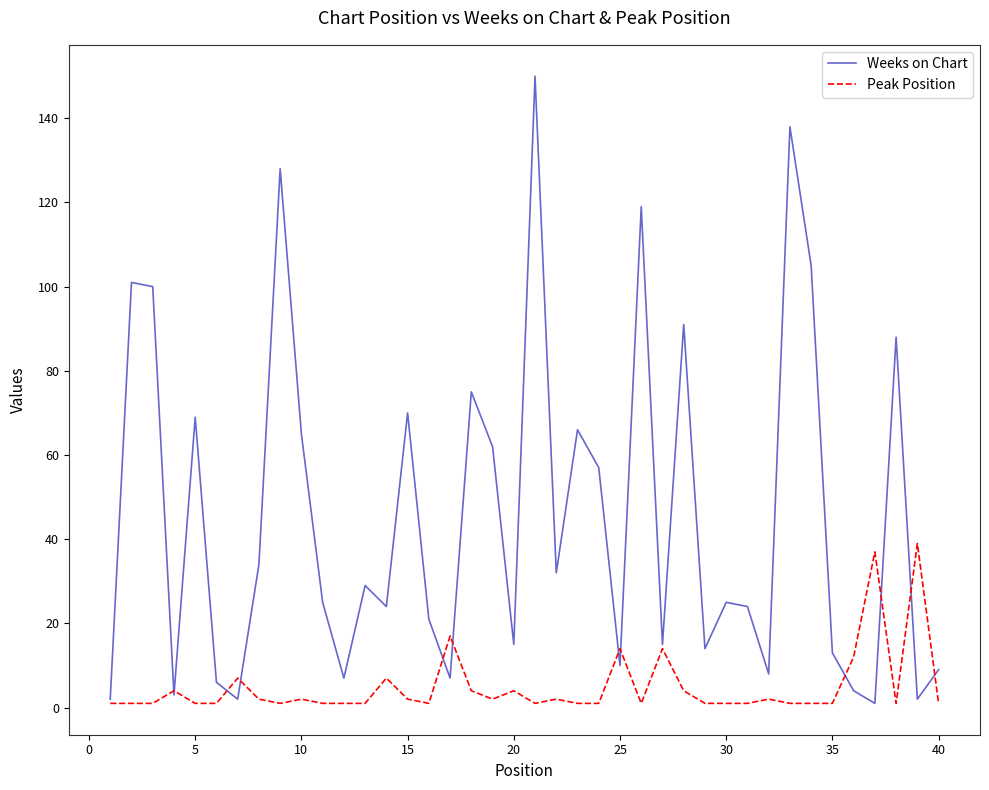

Which series has the largest total across all categories?

Weeks on Chart